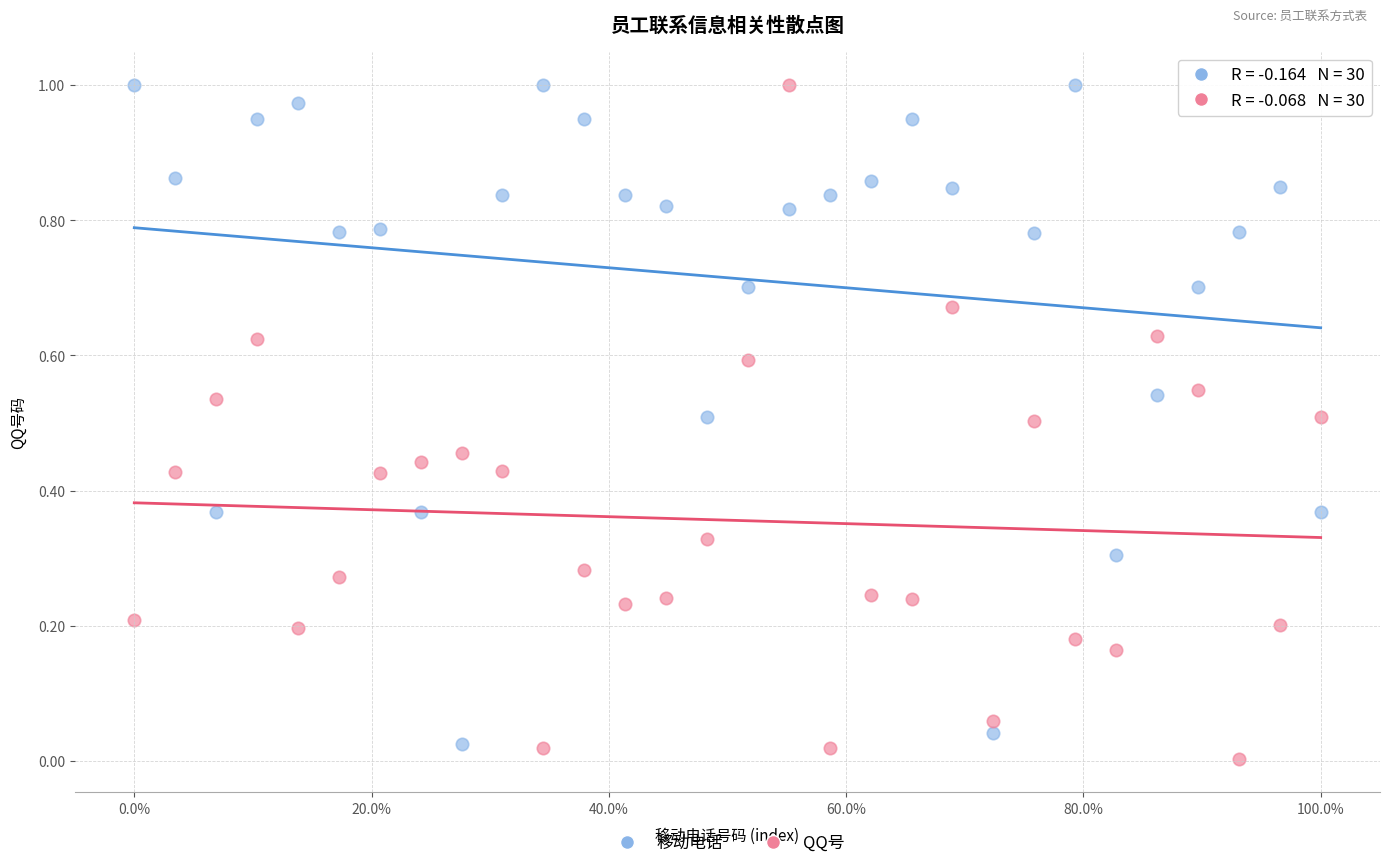

What are all the series names shown in the legend?

移动电话, QQ号